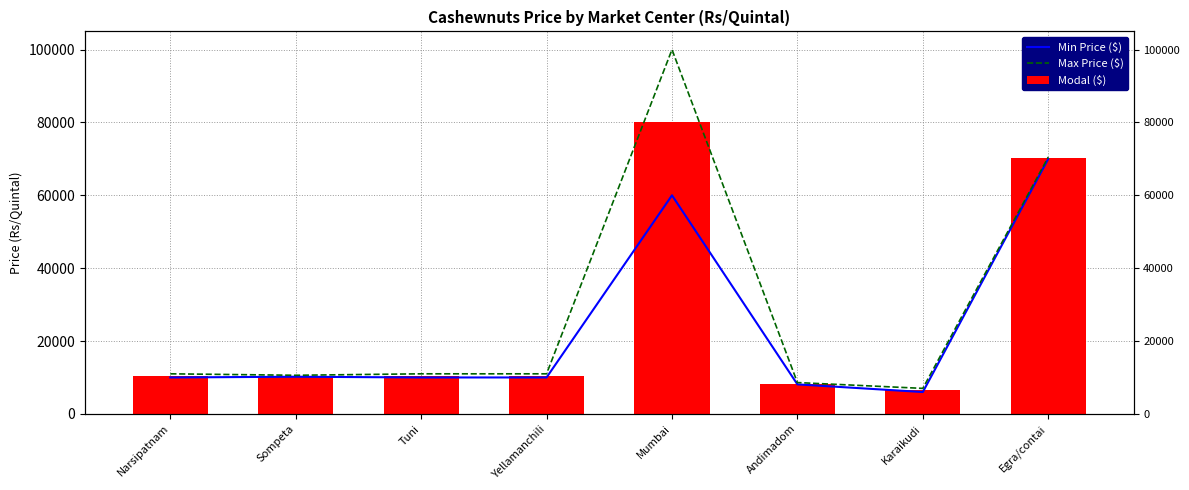

How many values in the Min Price ($) series are below 10000?

2